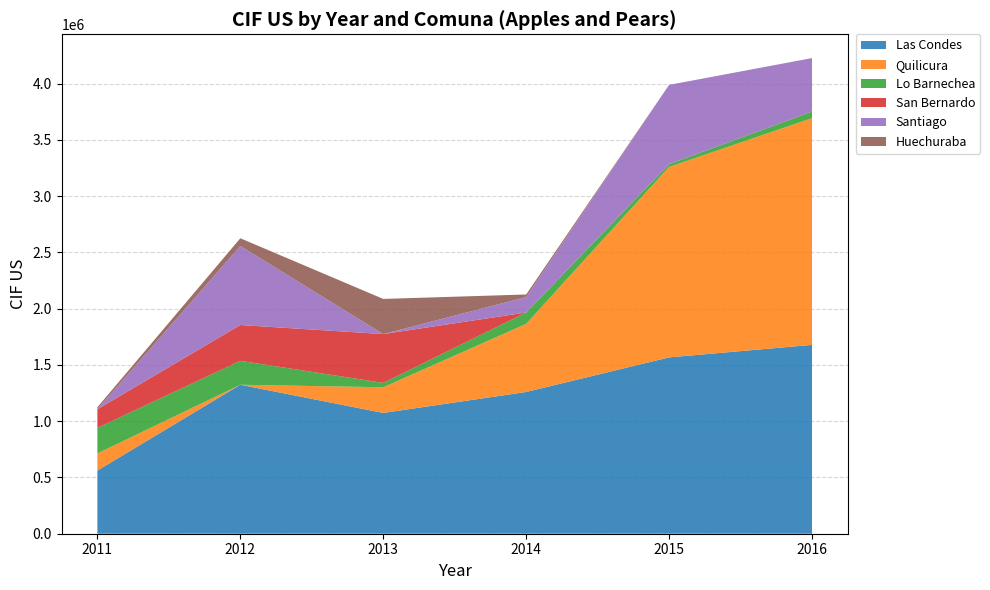

Reading right to left, transcribe all the data shown in this chart.

Las Condes: 2016=1678019.0	2015=1566972.5	2014=1259620.0	2013=1073233.5	2012=1323662.5	2011=561510.5
Quilicura: 2016=2014798.2	2015=1692114.8	2014=605359.9	2013=228254.1	2012=0.0	2011=151848.2
Lo Barnechea: 2016=58684.9	2015=24377.6	2014=100686.0	2013=38928.4	2012=212629.1	2011=227264.9
San Bernardo: 2016=274.2	2015=0.0	2014=0.0	2013=433636.0	2012=318325.9	2011=165205.0
Santiago: 2016=474650.1	2015=704894.7	2014=137101.0	2013=0.0	2012=702348.0	2011=0.0
Huechuraba: 2016=0.0	2015=0.0	2014=23034.8	2013=312238.7	2012=68452.0	2011=17842.7